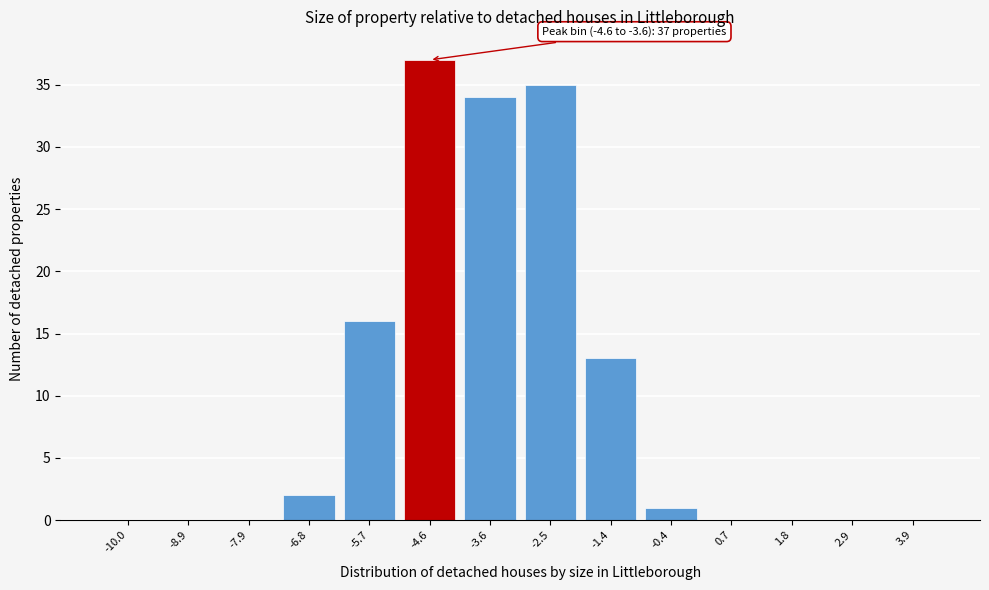

Reading right to left, extract all data points from this chart.

3.9=0	2.9=0	1.8=0	0.7=0	-0.4=1	-1.4=13	-2.5=35	-3.6=34	-4.6=37	-5.7=16	-6.8=2	-7.9=0	-8.9=0	-10.0=0